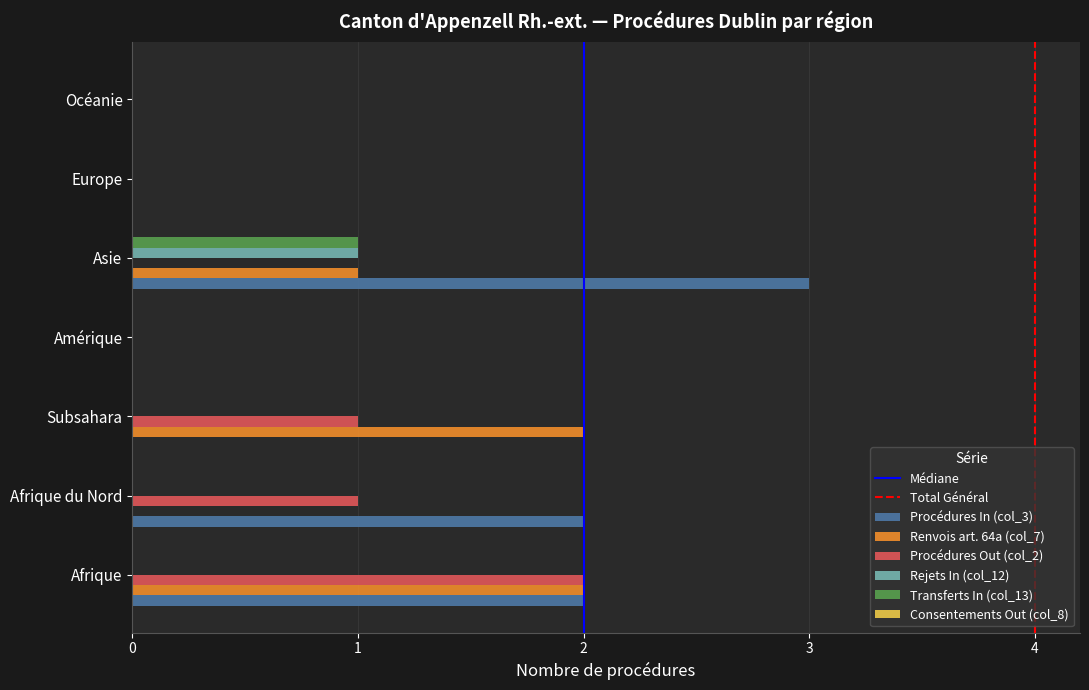

The value of Rejets In (col_12) at Subsahara is 0. True or false?

True